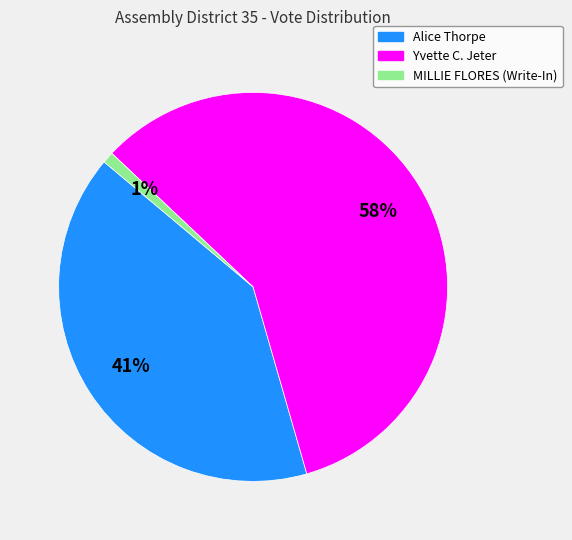

To the nearest percent, what is the difference between the MILLIE FLORES (Write-In) and Alice Thorpe slice percentages?

40%